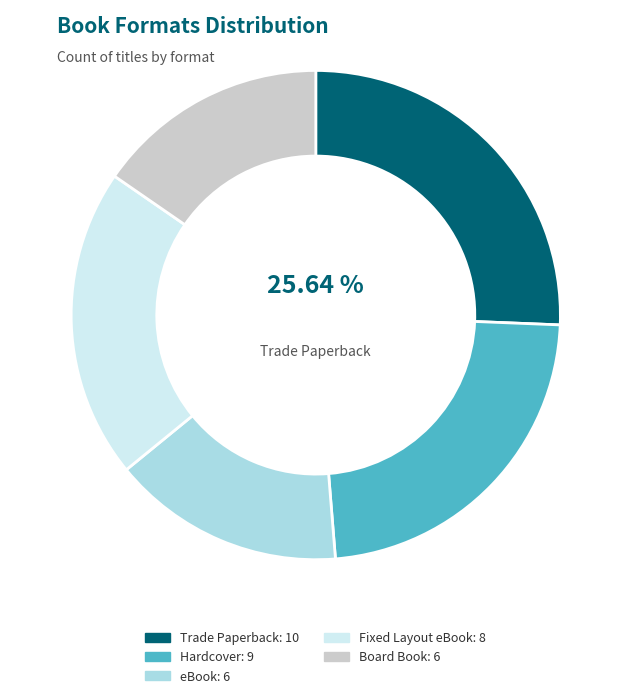

Count the number of slices in the pie.

5